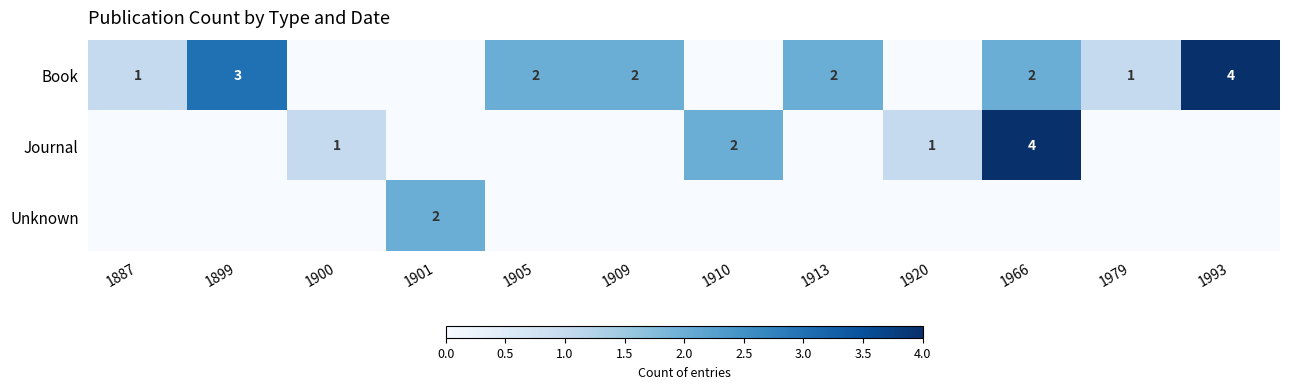

The value of Unknown at 1901 is 3. True or false?

False